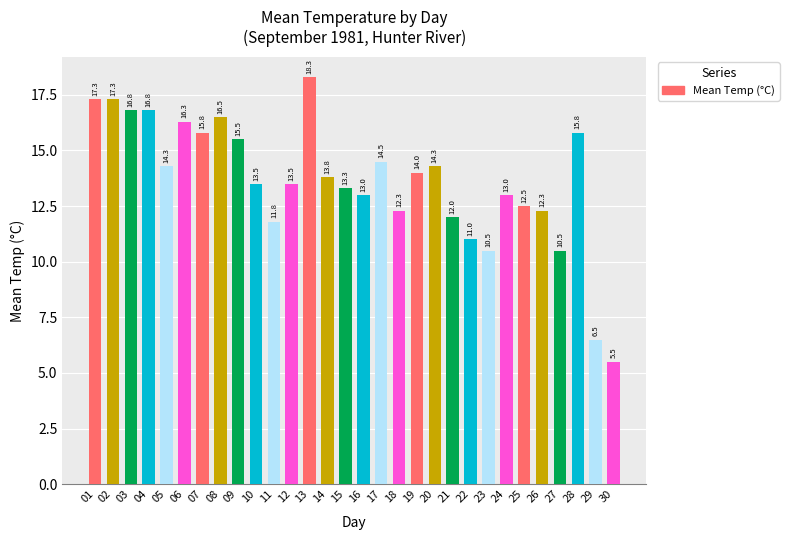

Does the chart contain any negative values?

No